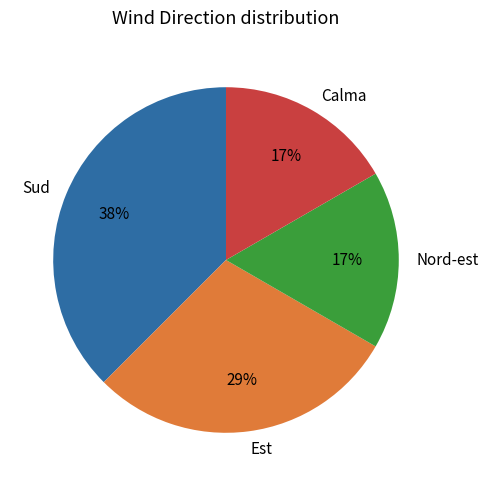

How many slices are in this pie chart?

4